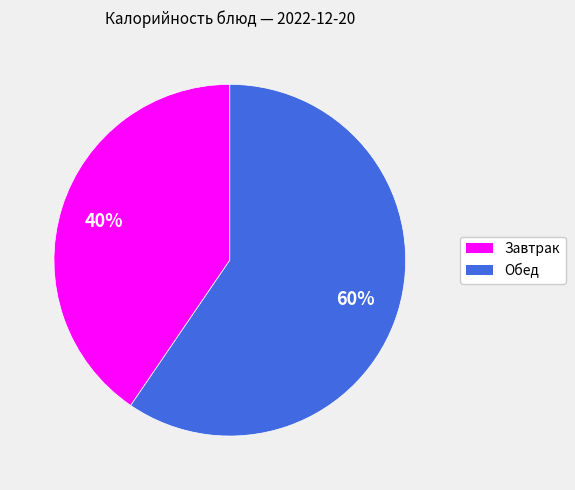

Does any single category account for the majority?

Yes